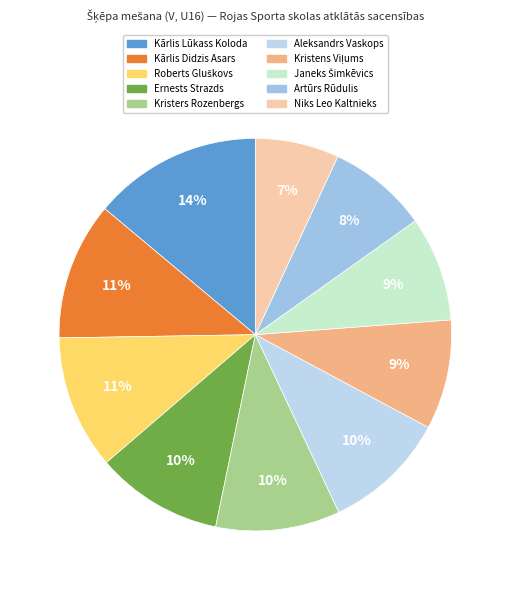

Combined, what portion of the pie is Artūrs Rūdulis and Ernests Strazds?

18.7%